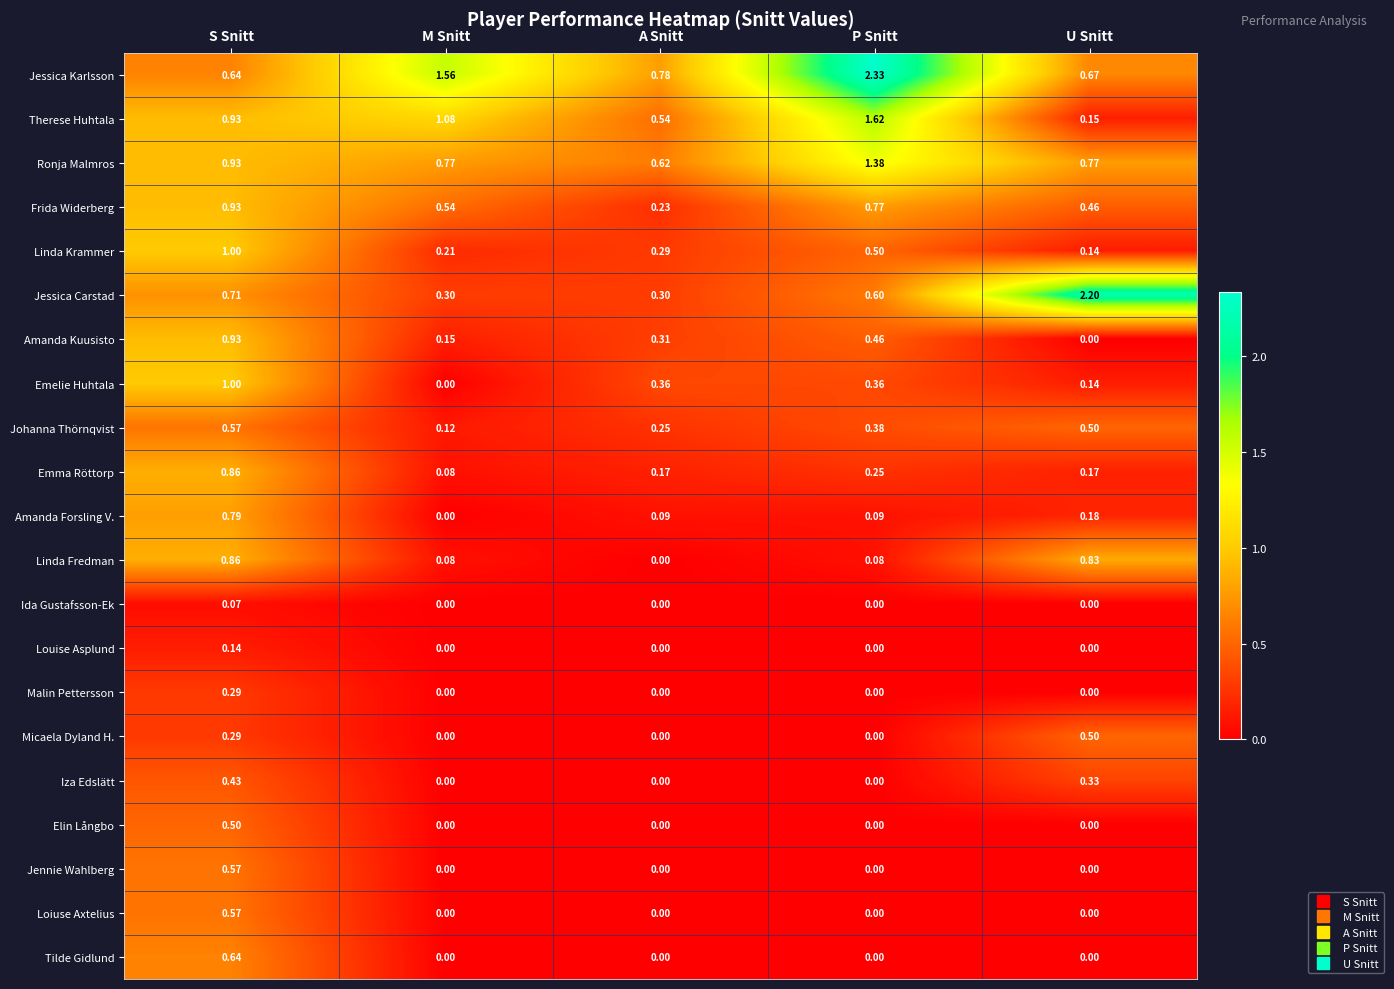

At which category does the chart reach its peak across all series?

P Snitt